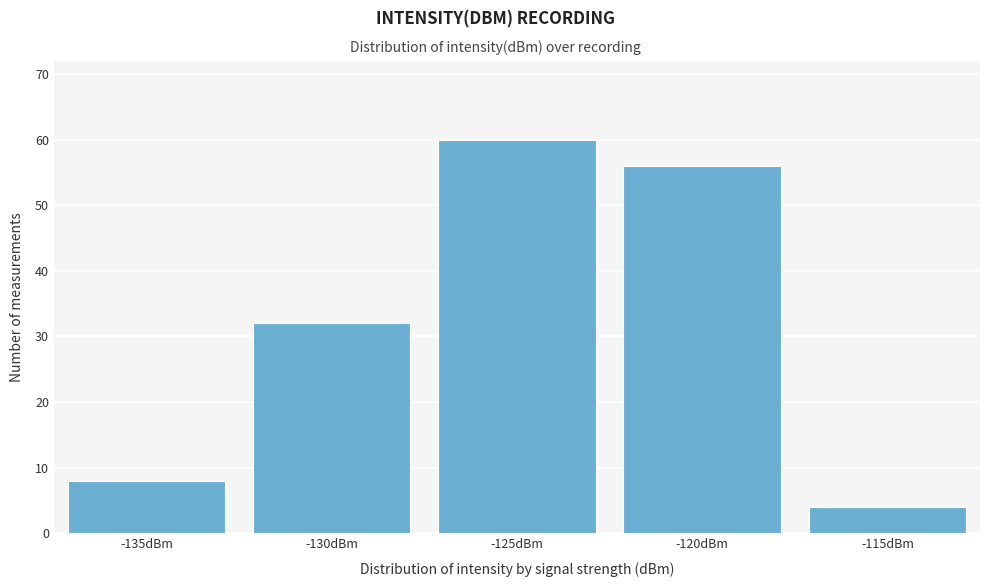

Reading left to right, transcribe all the data shown in this chart.

-135dBm=8	-130dBm=32	-125dBm=60	-120dBm=56	-115dBm=4